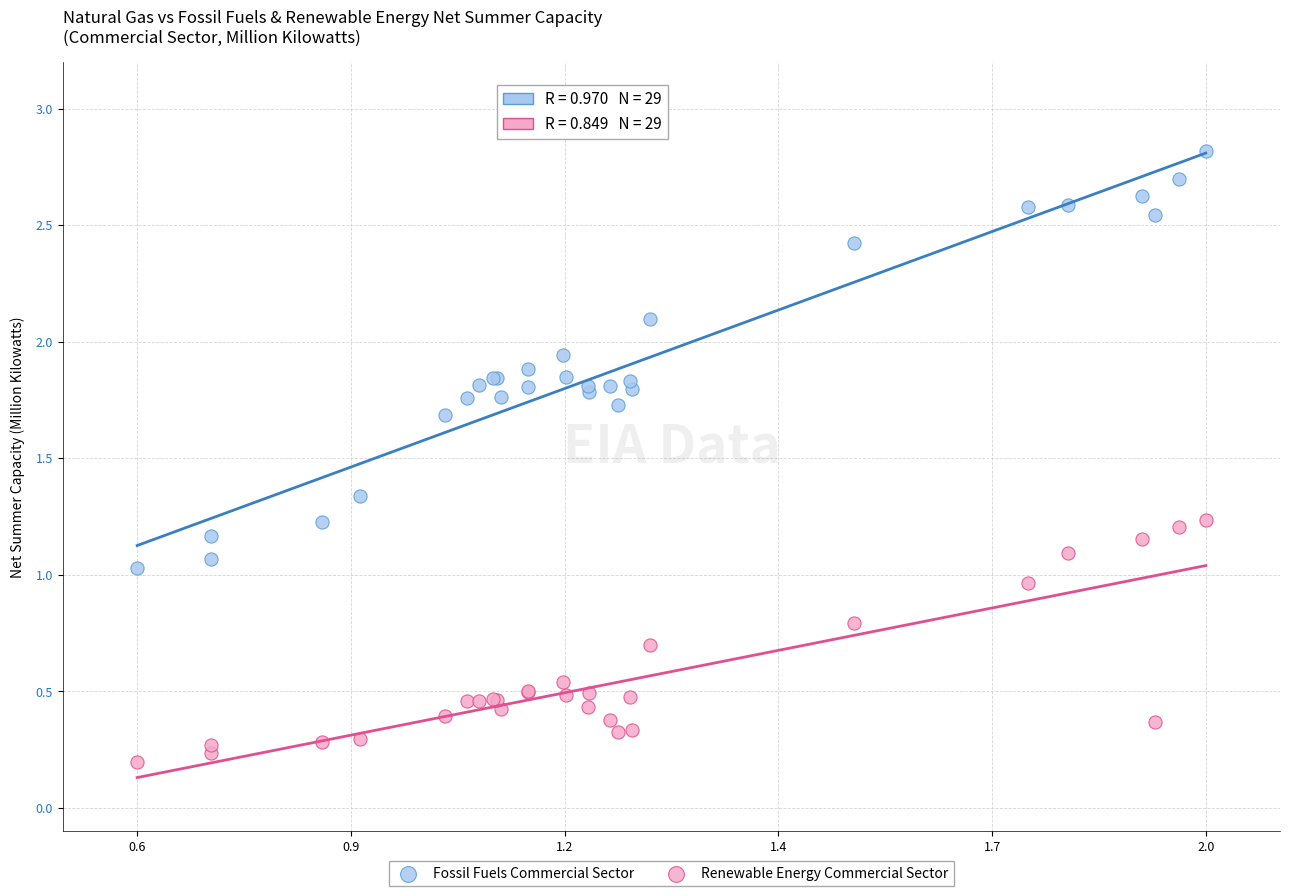

Which series reaches the maximum Y coordinate?

Fossil Fuels Commercial Sector